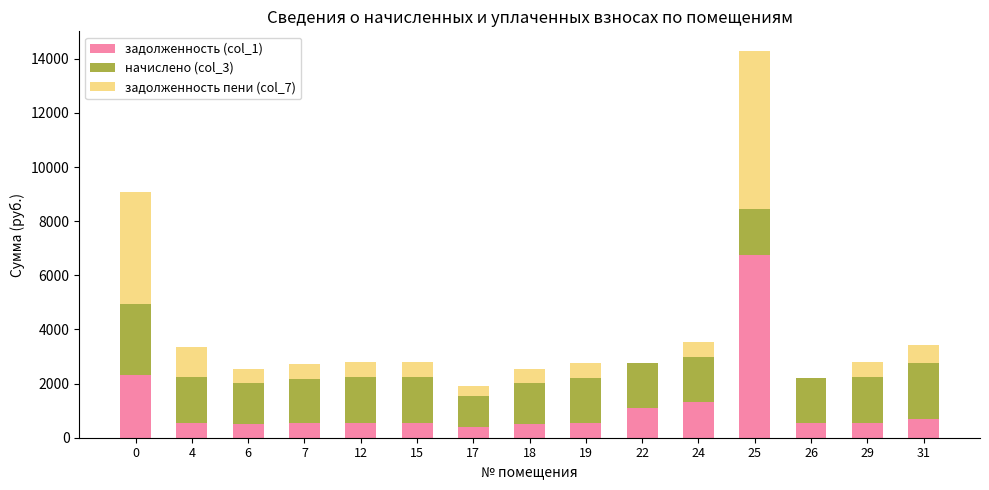

How many data points in задолженность (col_1) are above 556?

9